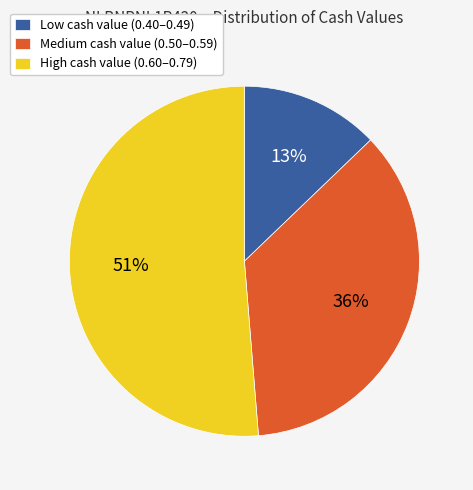

How many segments does this pie chart have?

3